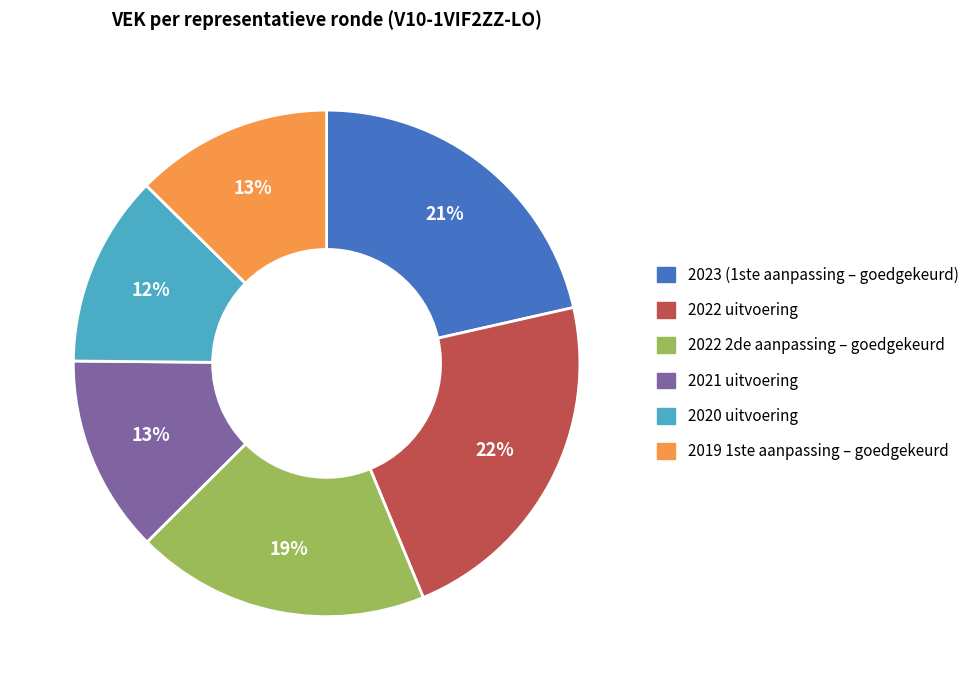

What is the ratio of the value at 2022 uitvoering to the value at 2022 2de aanpassing – goedgekeurd?

1.2